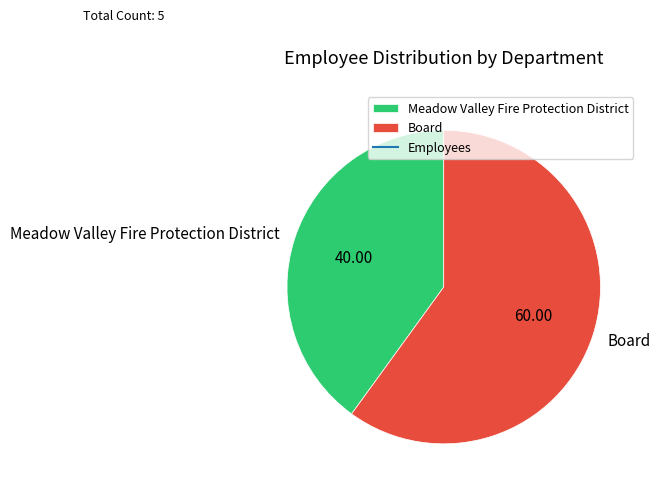

Is there any slice that represents more than half of the pie?

Yes